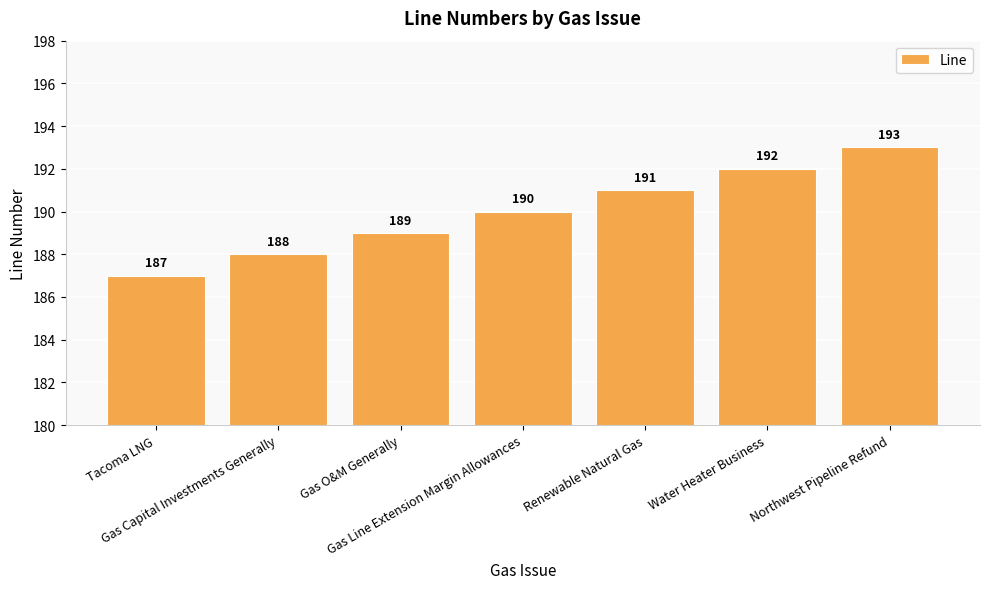

How many data points does each series have?

7